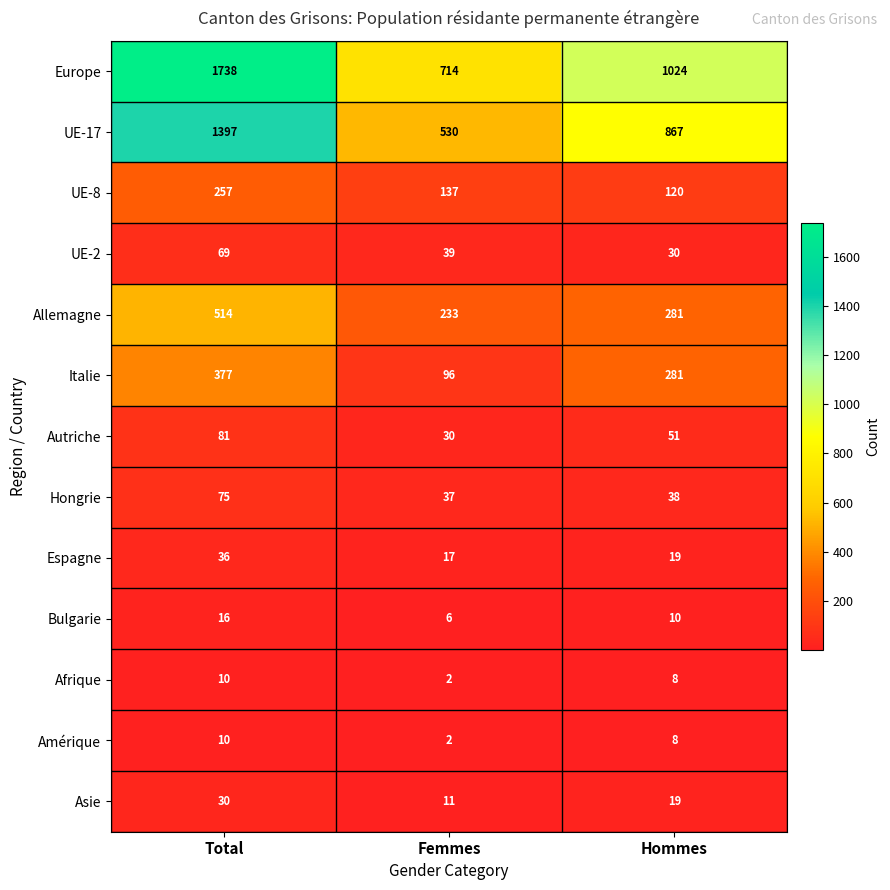

Which series changed the most between Total and Hommes?

Europe